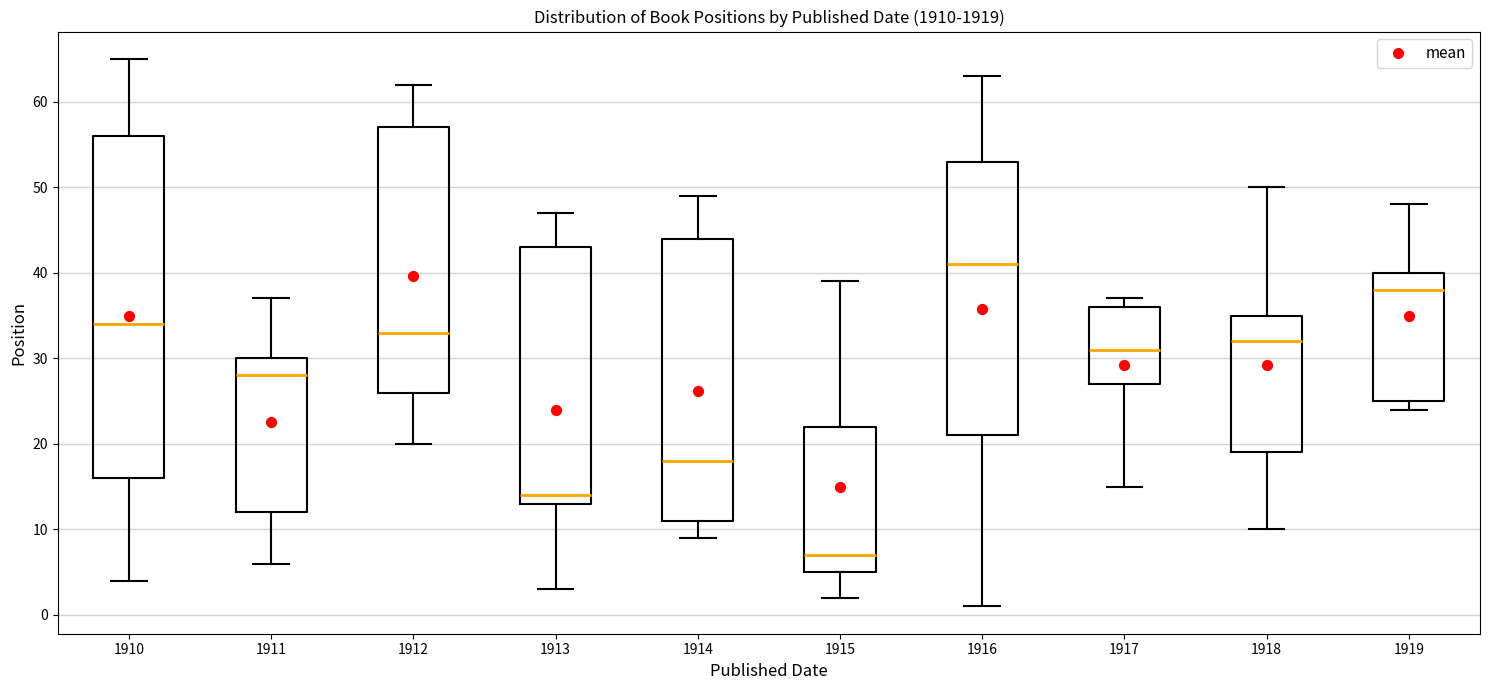

Where is the upper edge of the box at x = 1916 on the y-axis? The values are not printed on the chart, so give them approximately, as read against the axis.

53